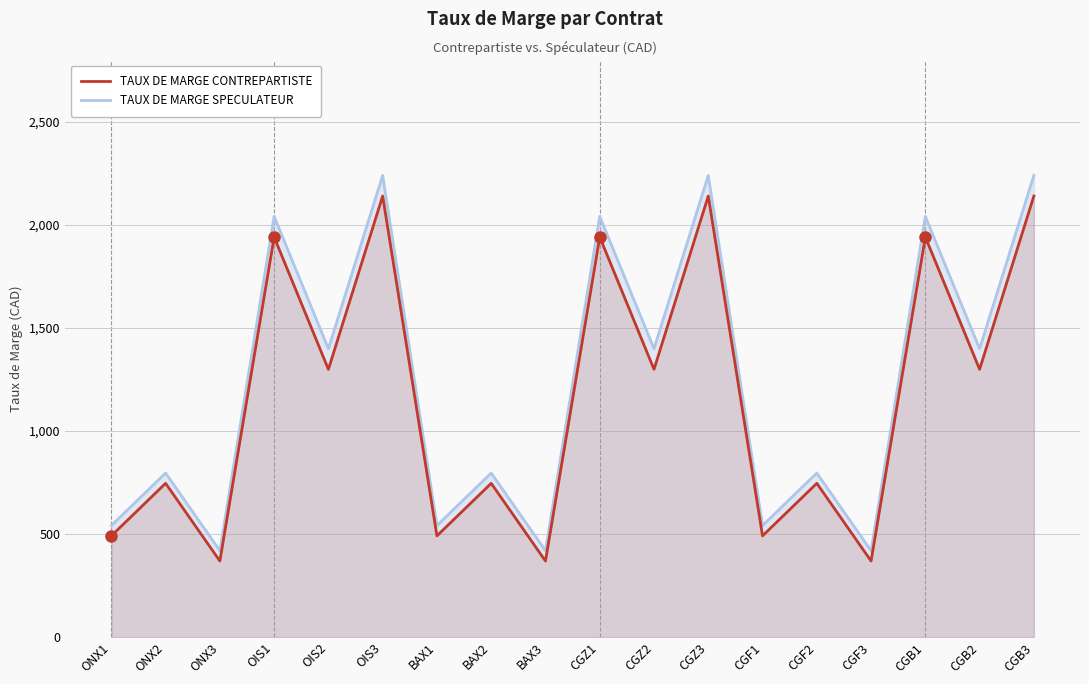

At which category is the sum across all series the highest?

OIS3